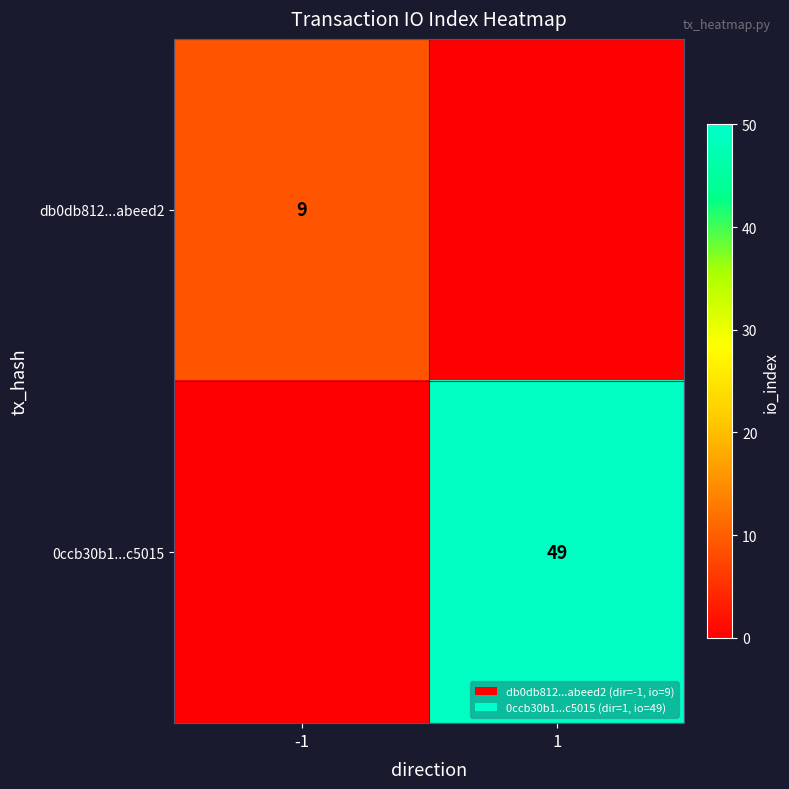

The 0ccb30b1...c5015 series shows 34 at 1. True or false?

False